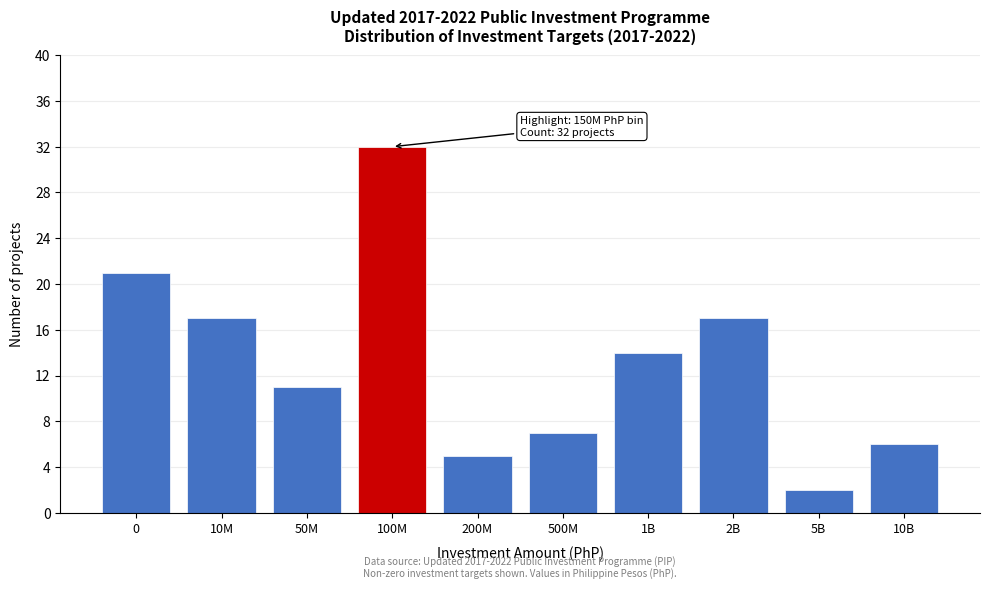

Reading left to right, extract all data points from this chart.

0=21	10M=17	50M=11	100M=32	200M=5	500M=7	1B=14	2B=17	5B=2	10B=6